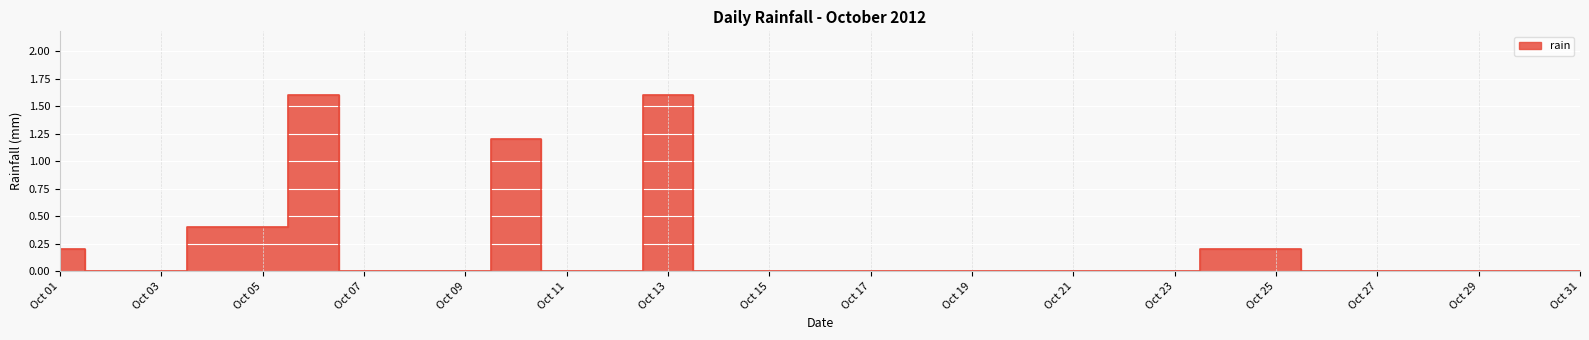

Where is the data nearest to the value 0?

2012-10-02